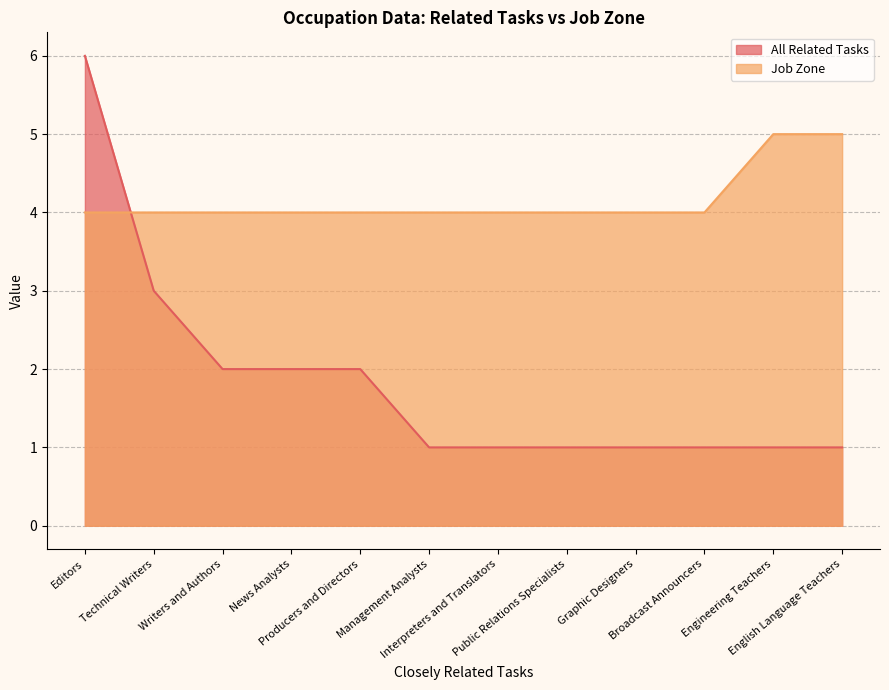

What is the total value across all series at Interpreters and Translators?

5